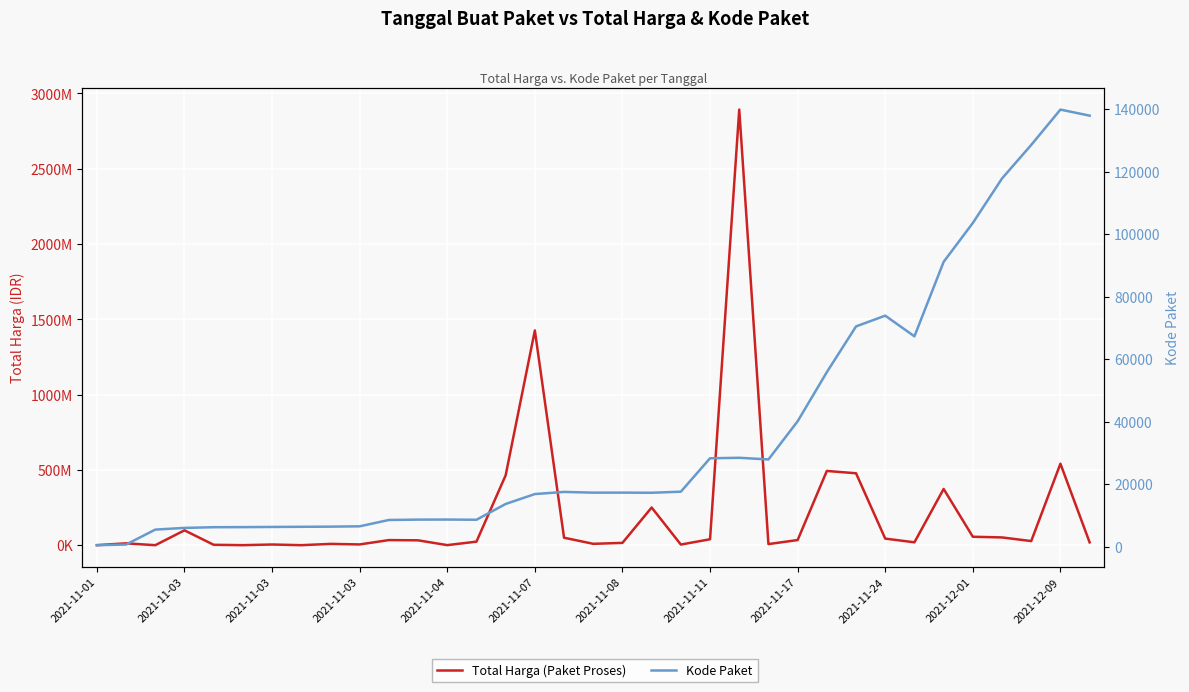

What is the greatest value displayed?

2892122000